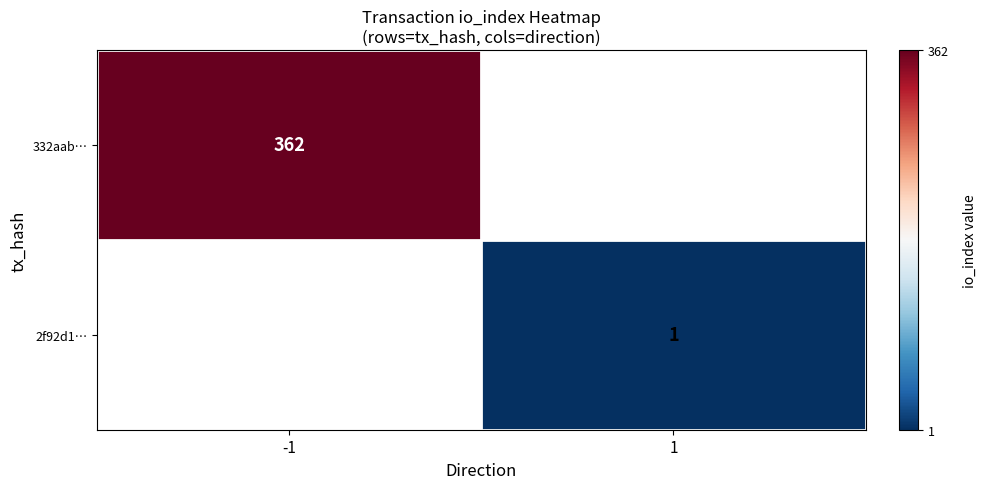

Is the value of 332aab… at -1 greater than the value of 2f92d1… at 1?

Yes